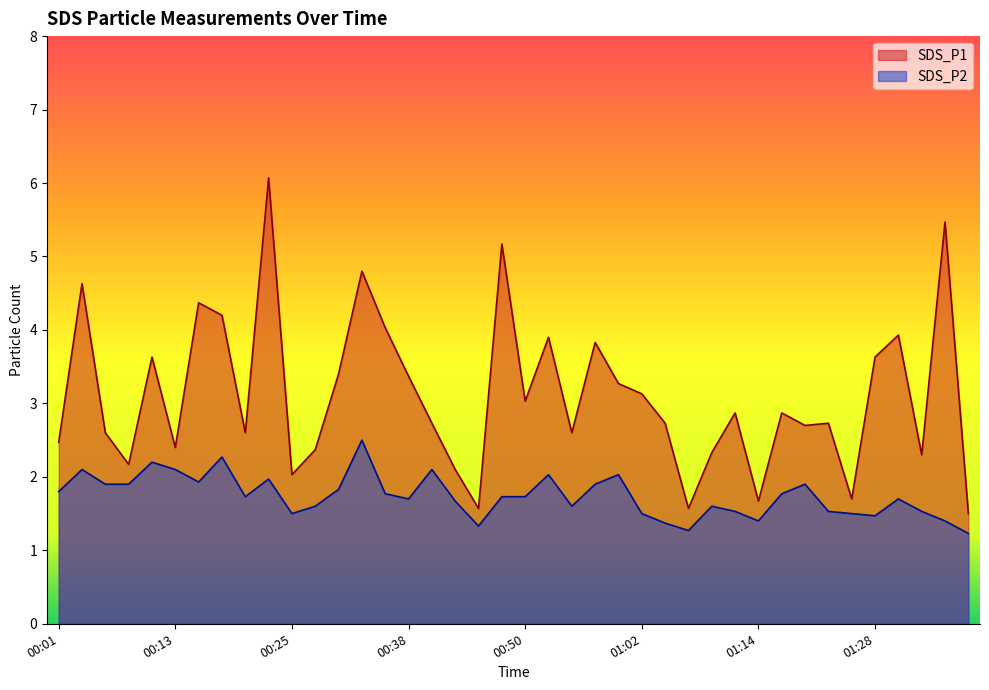

Rank the series by their maximum value, from highest to lowest.

SDS_P1, SDS_P2